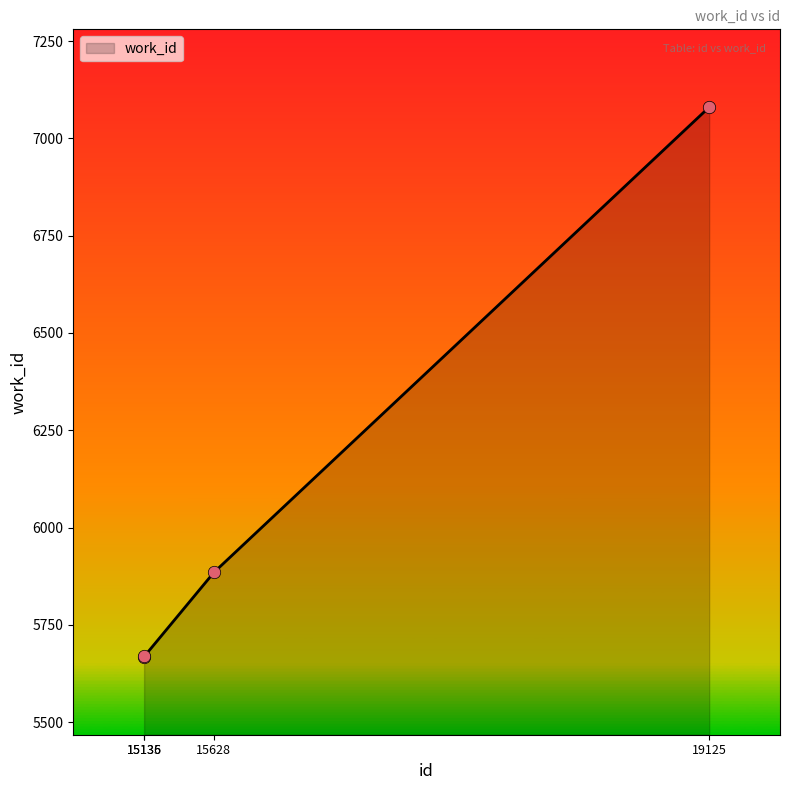

Approximately how many times larger is the value at 19125 compared to 15136?

1.2